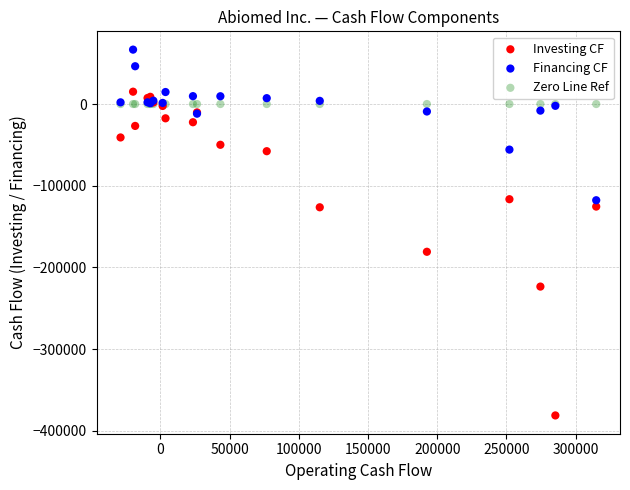

Across all series, what Y value is closest to -157216?

-180762